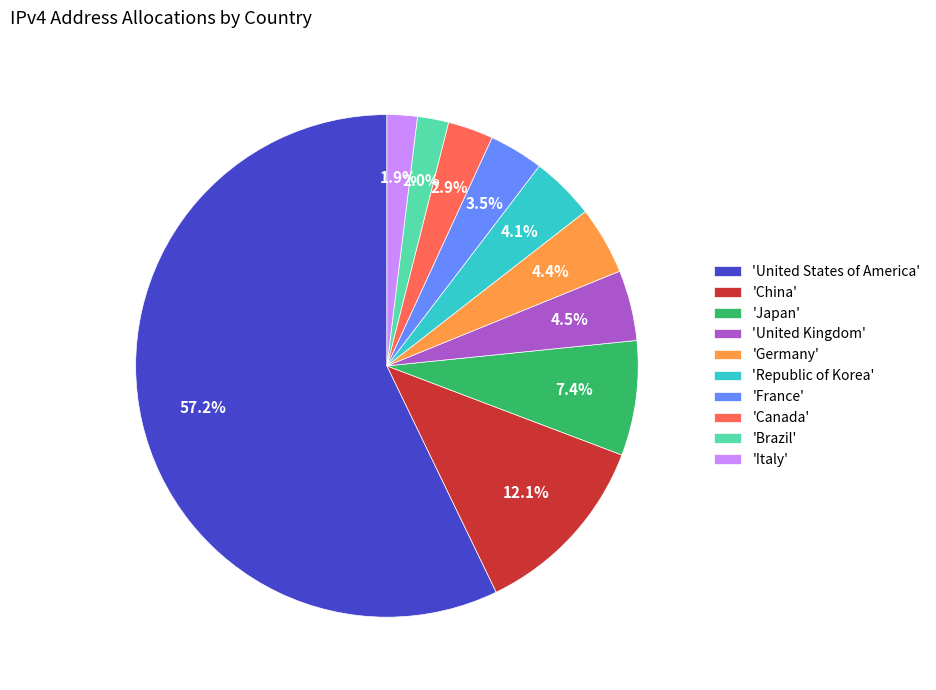

Which category has the biggest portion of the pie?

'United States of America'